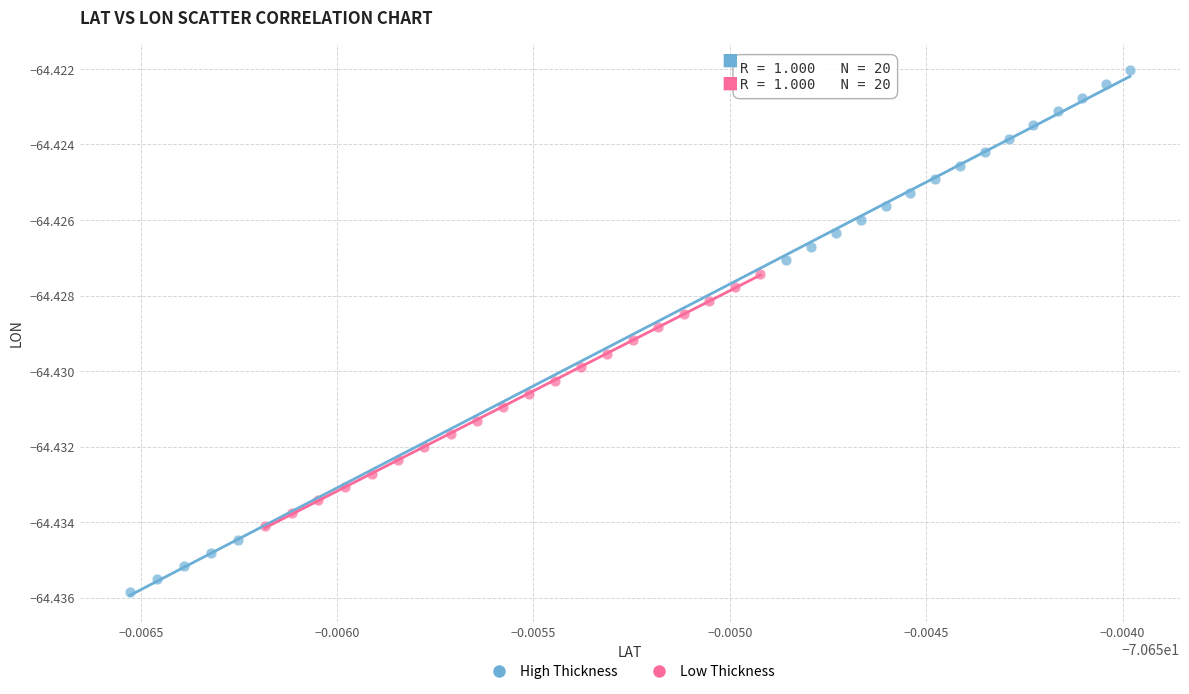

What are all the series names shown in the legend?

High Thickness, Low Thickness